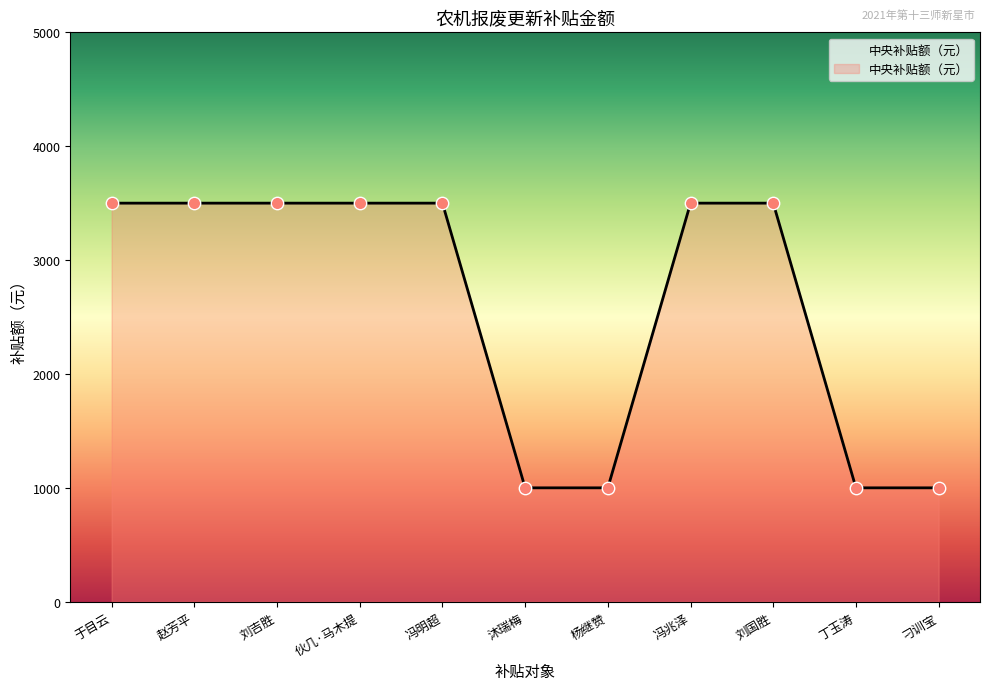

Approximately how many times larger is the value at 冯明超 compared to 沐瑞梅?

3.5